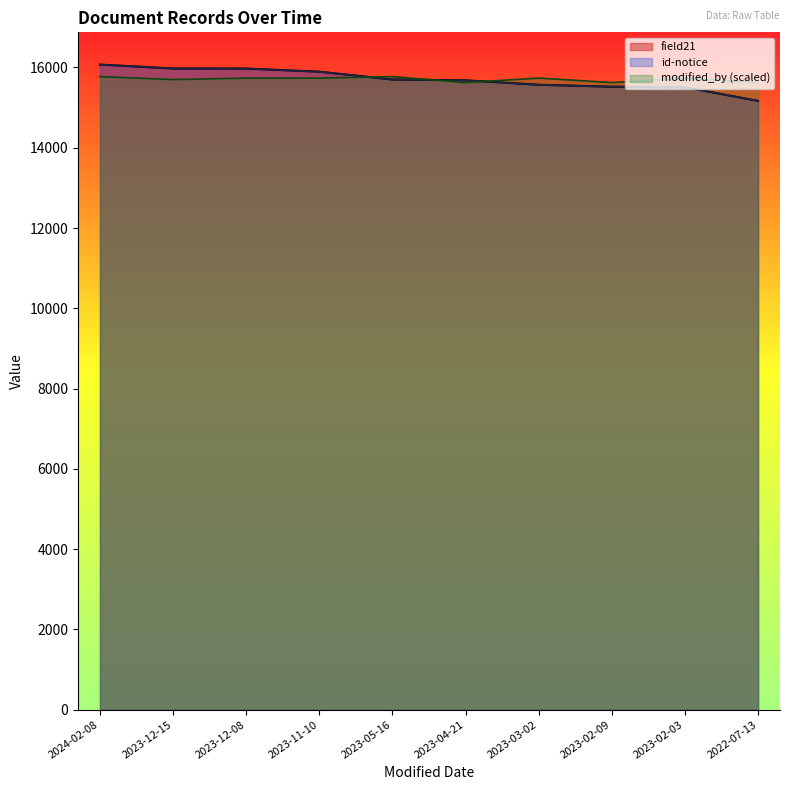

Which series has the largest total across all categories?

field21